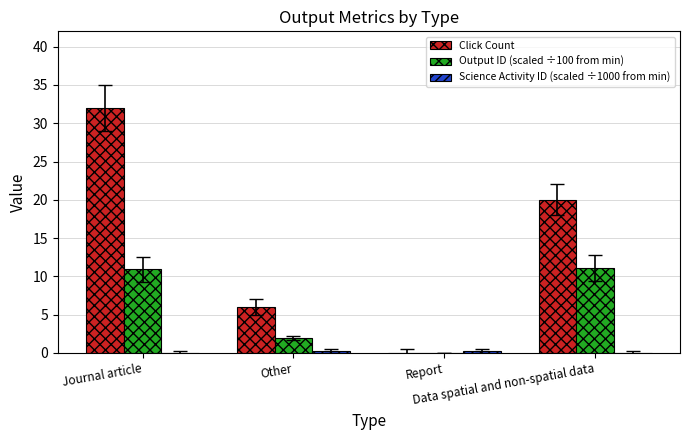

What is the highest value of the Click Count series?

32.0